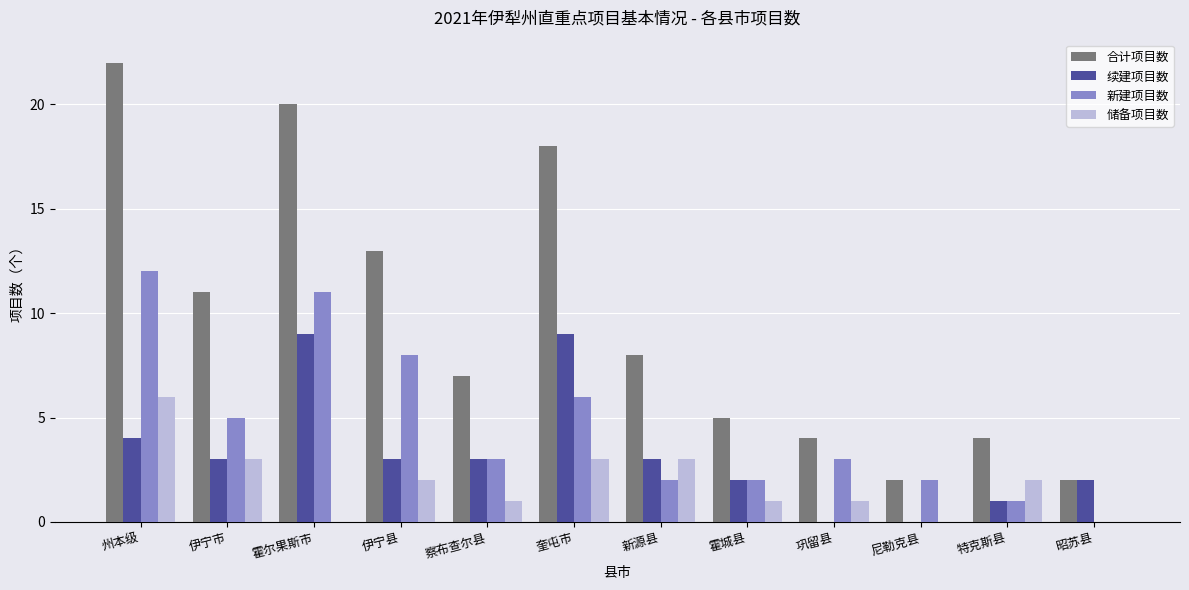

Are the bars horizontal?

No